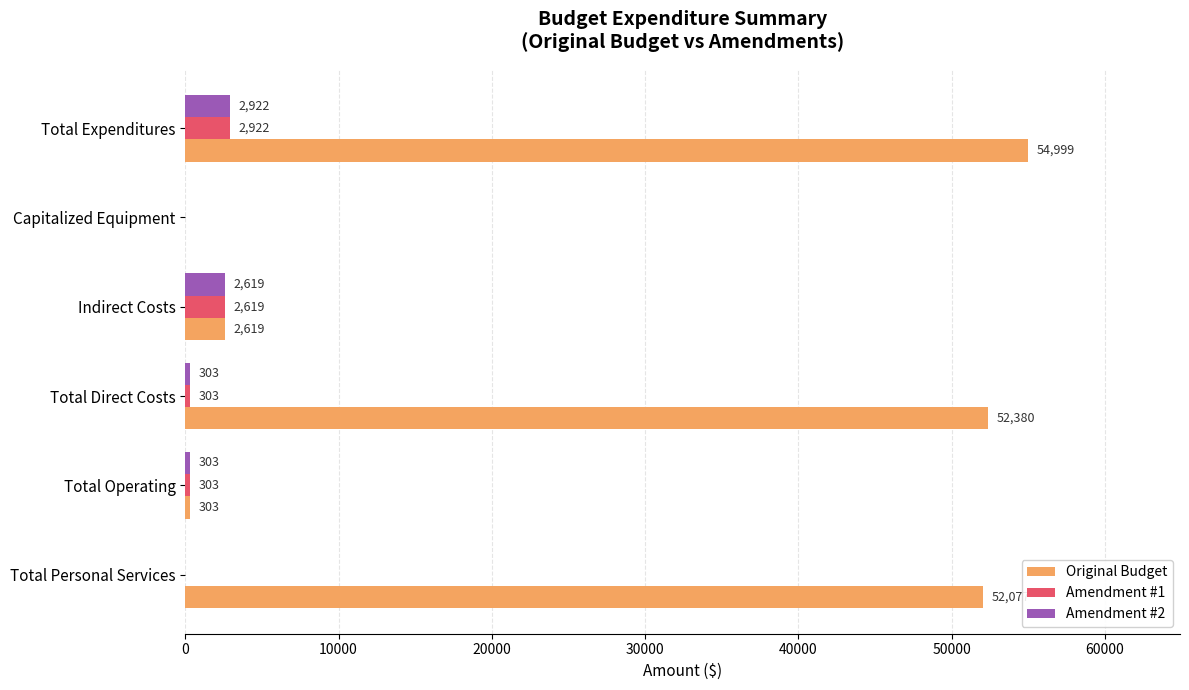

Count the Amendment #1 values in the range 0 to 2619.

5